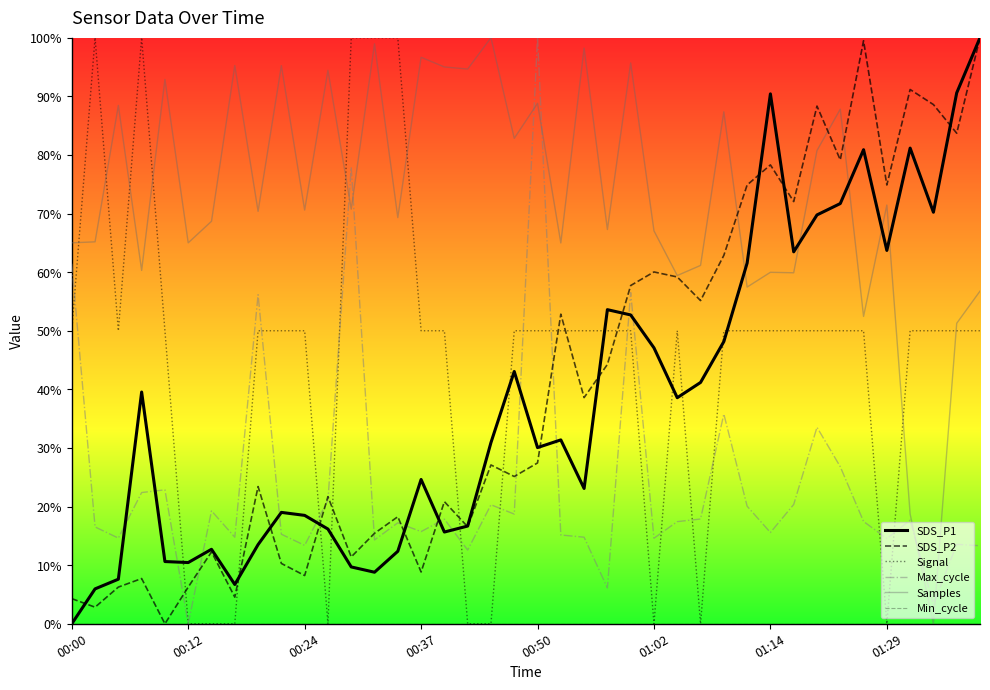

How many lines are shown in the chart?

6